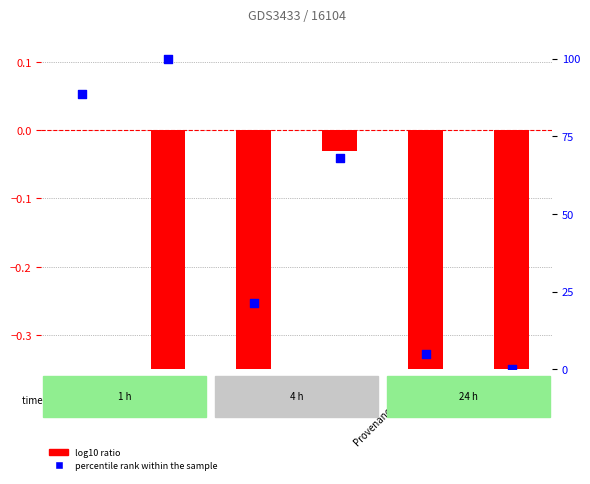

Which series contains the lowest Y value?

log10 ratio